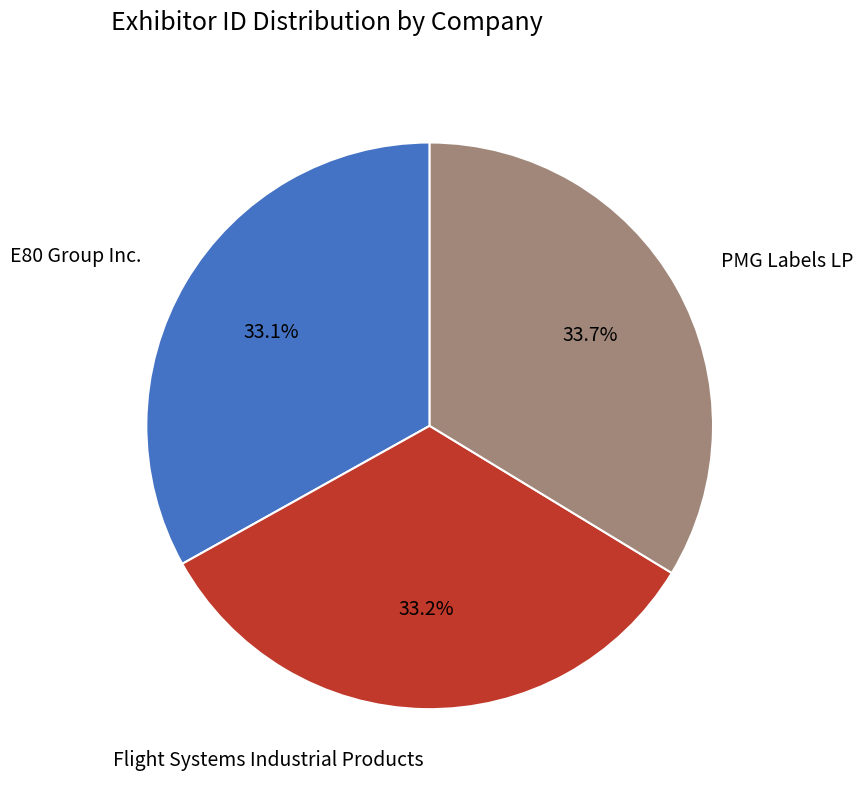

How many segments does this pie chart have?

3